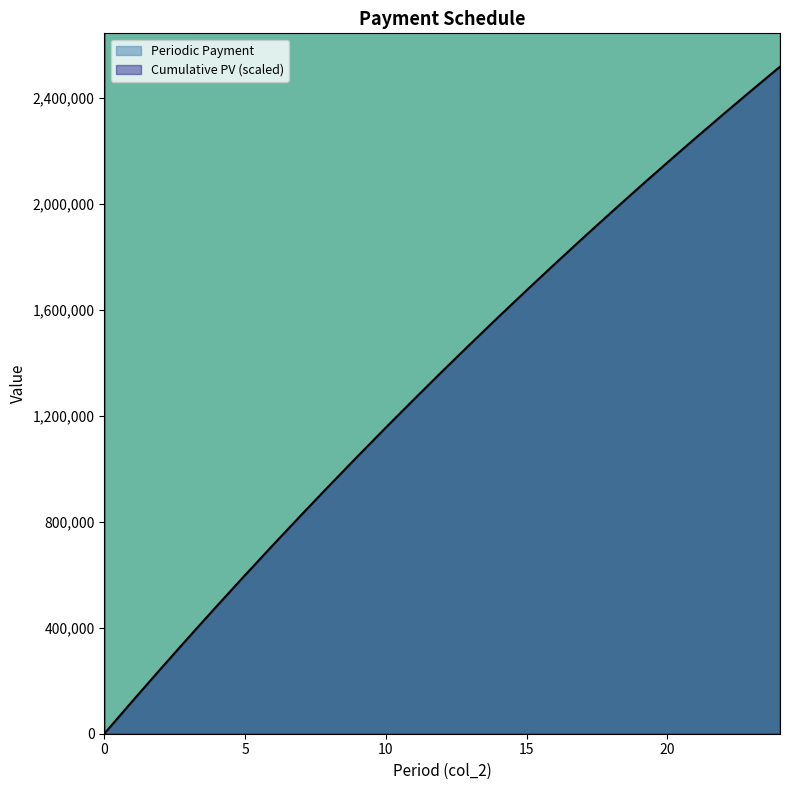

List the series in order of their peak value, lowest first.

Cumulative PV, Periodic Payment